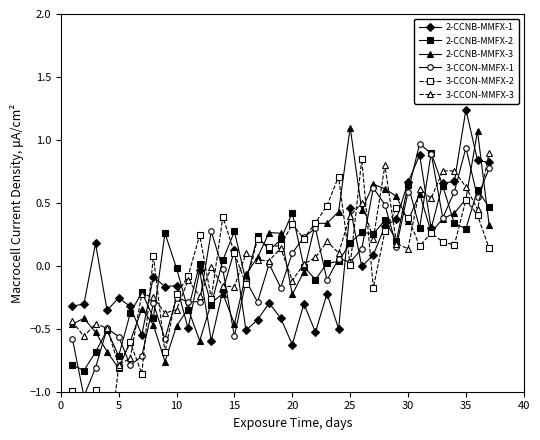

What is the sum of all 3-CCON-MMFX-3 values?

2.1